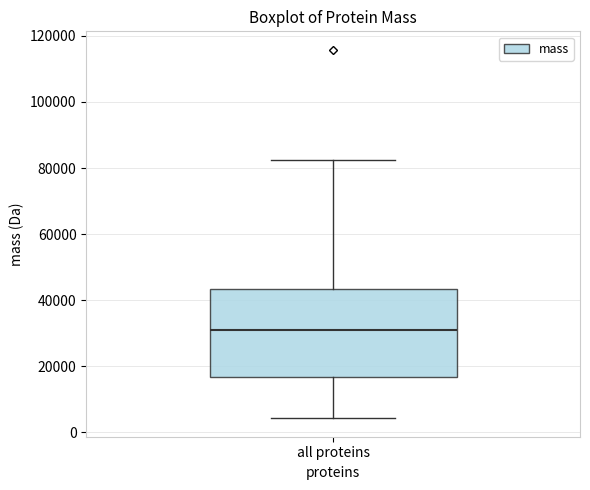

Read this box plot against the y-axis: the position of the median line, the range covered by the box, and the ends of both whiskers. The values are not printed on the chart, so give them approximately, as read against the axis.

median 32000, box 16000 to 44000, whiskers 4000 to 82000